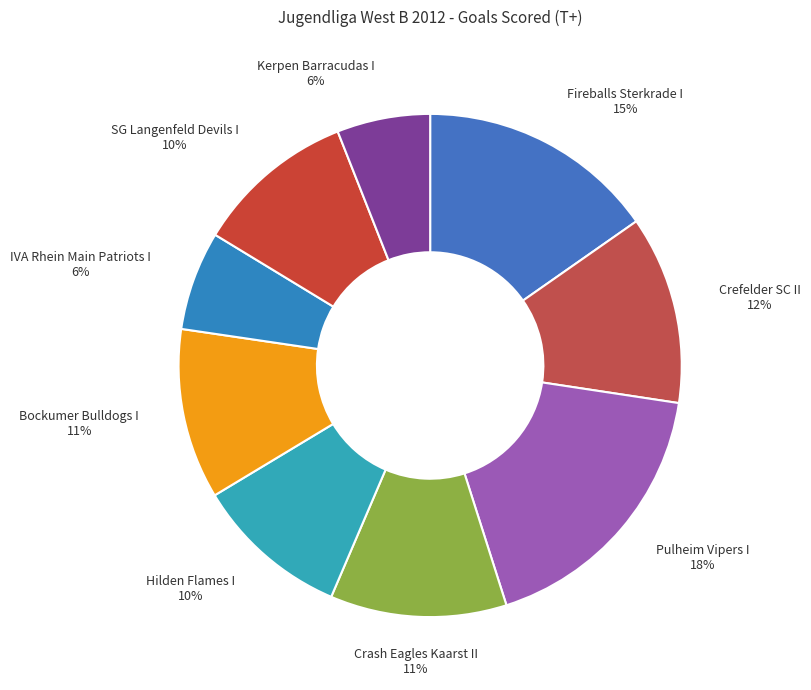

To the nearest percent, what is the difference between the largest and smallest slice percentages?

12%